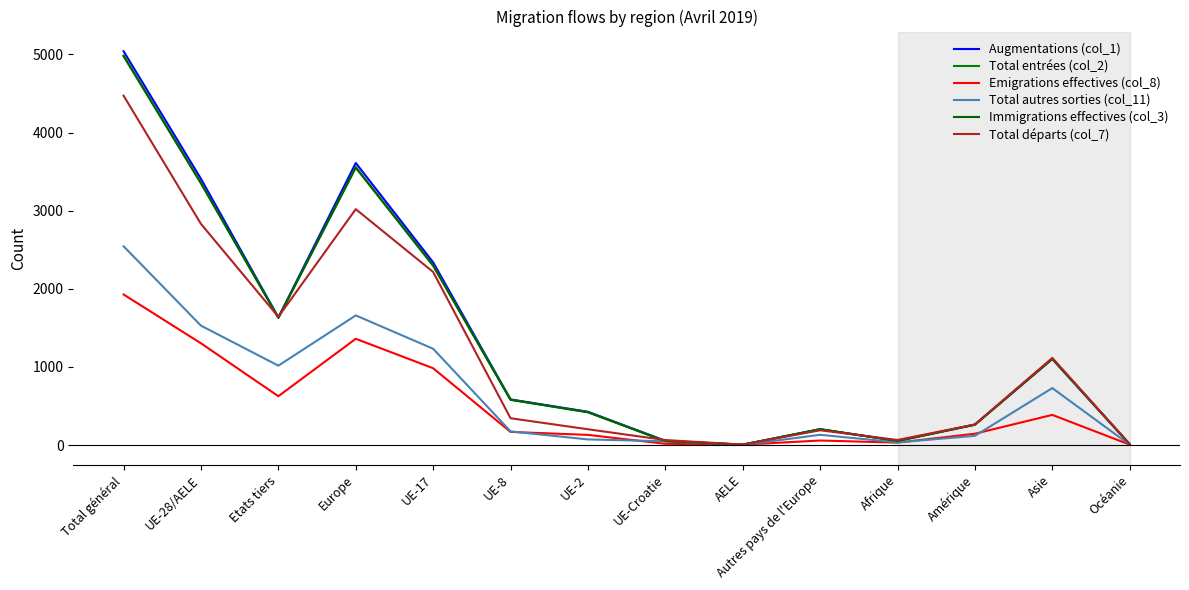

At which category does Total départs (col_7) reach its first local valley?

Etats tiers